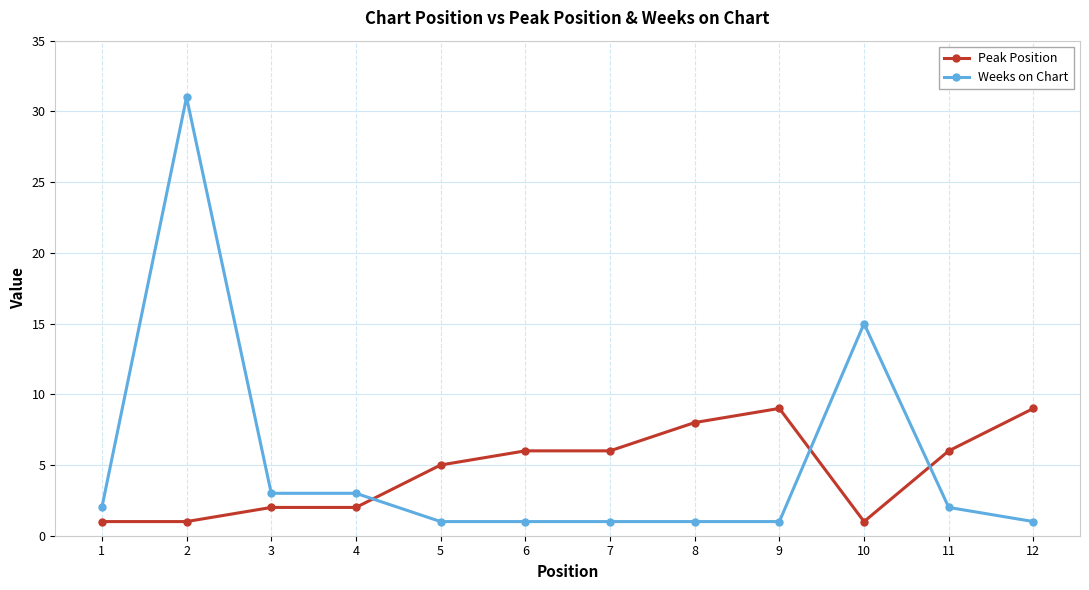

Rank the series by their maximum value, from lowest to highest.

Peak Position, Weeks on Chart